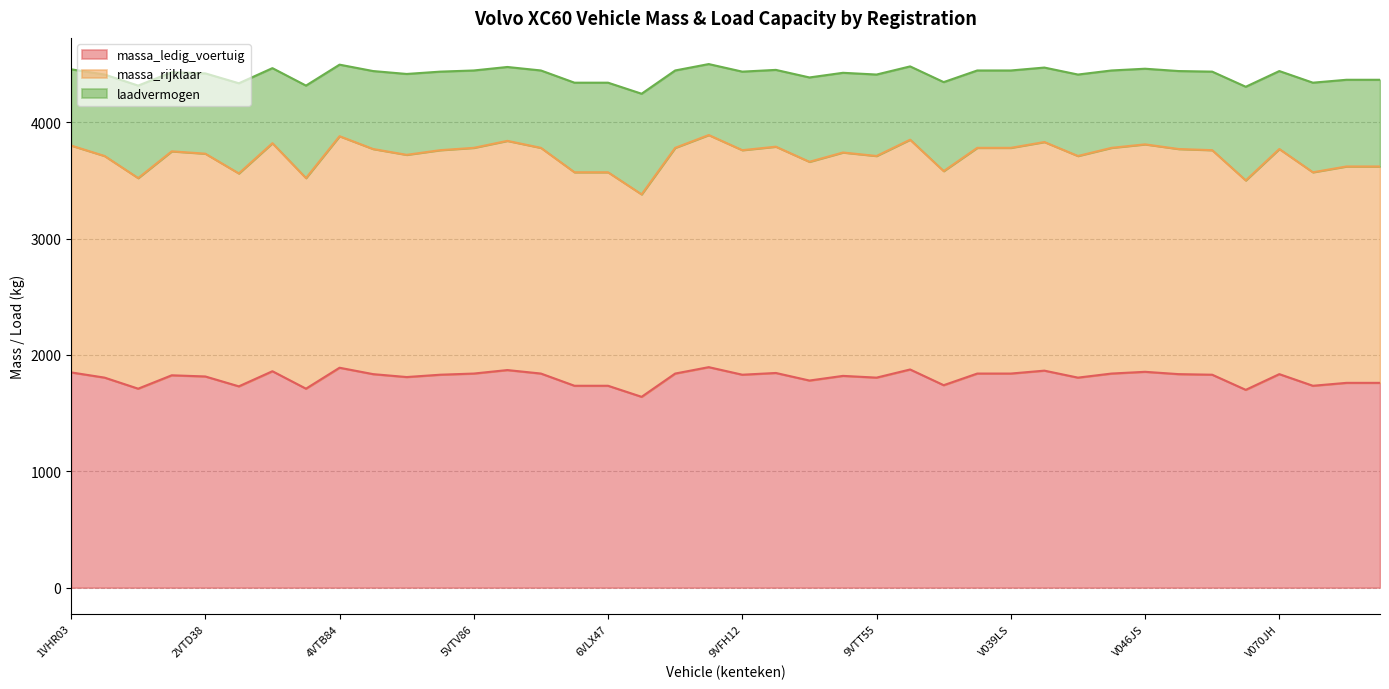

Read the massa_rijklaar value at 2VSN64.

3750